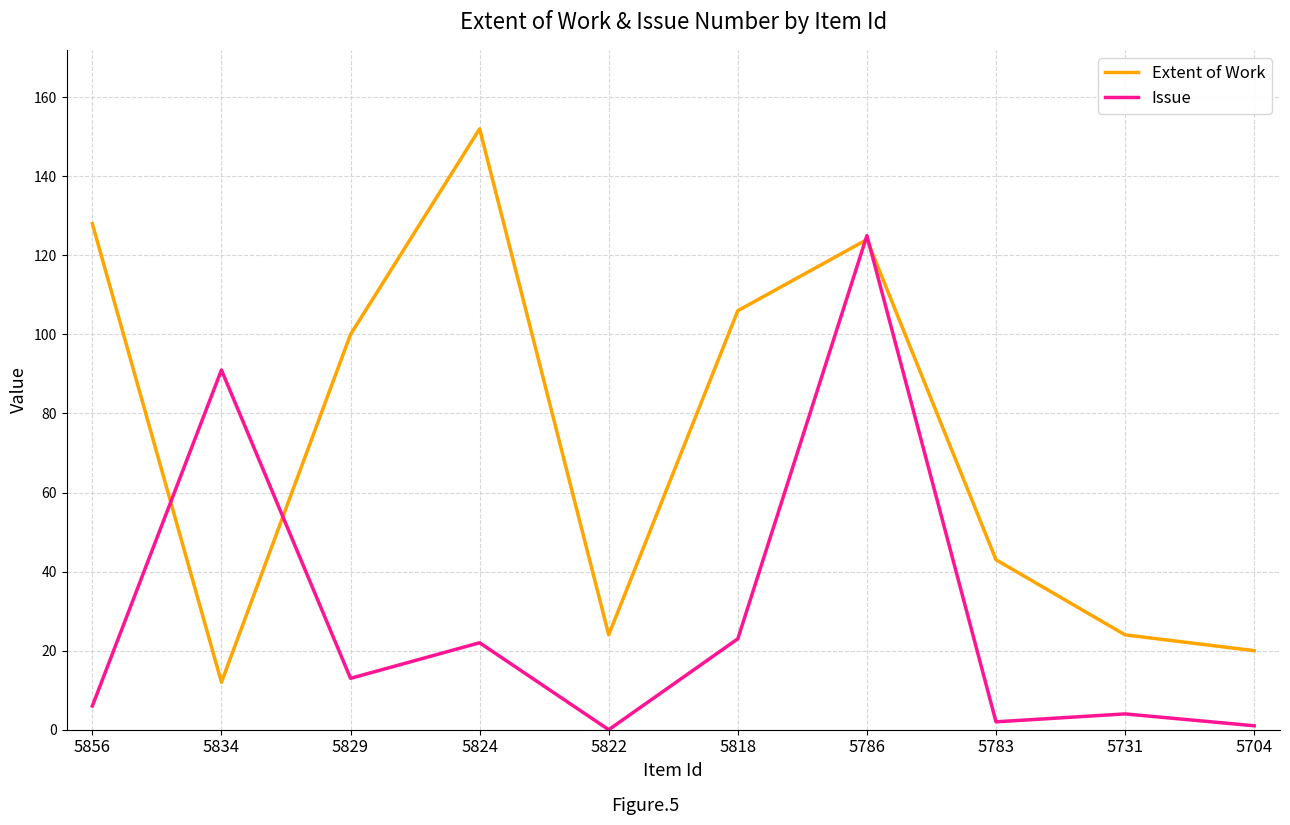

List the series in order of their peak value, highest first.

Extent of Work, Issue